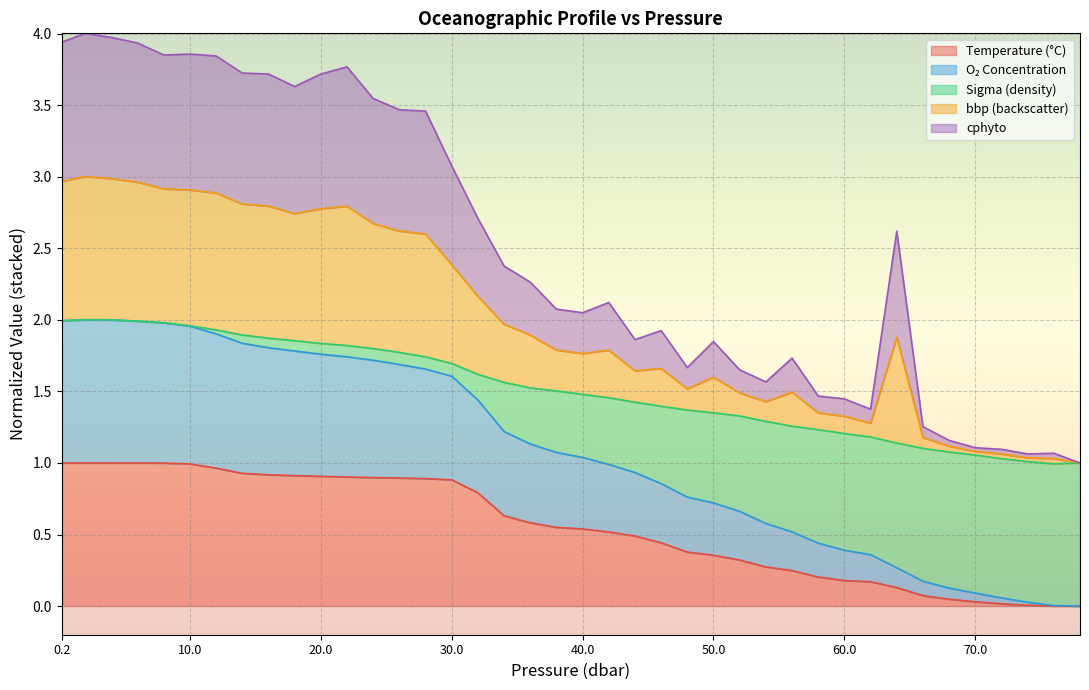

True or false: cphyto has more than 1 points higher than both neighbors.

True